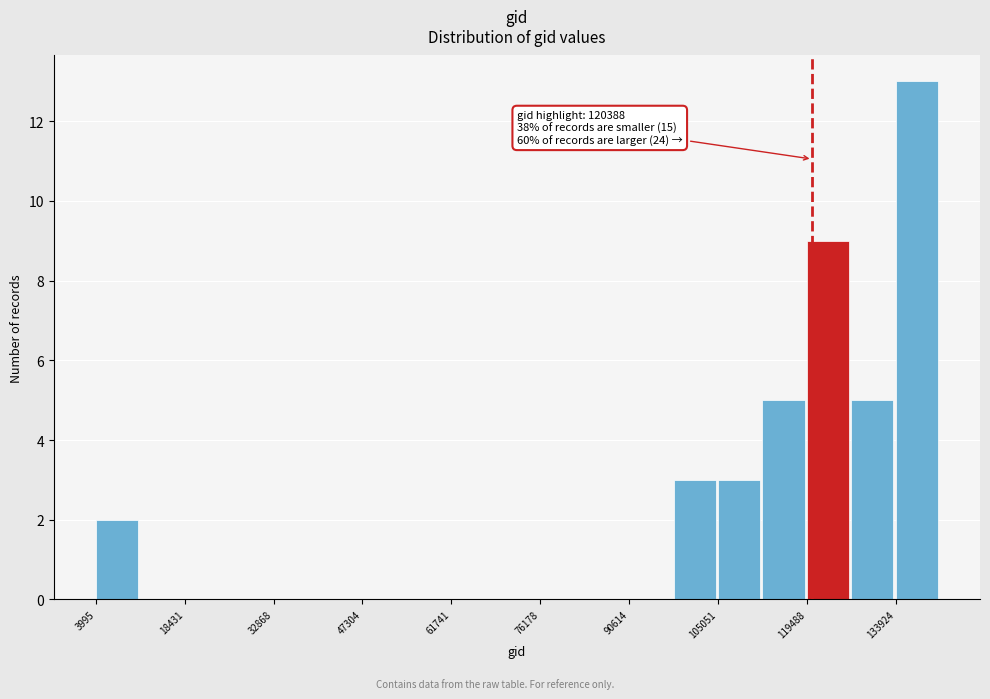

Read against the x-axis, roughly where is the centre of the tallest bar?

138000